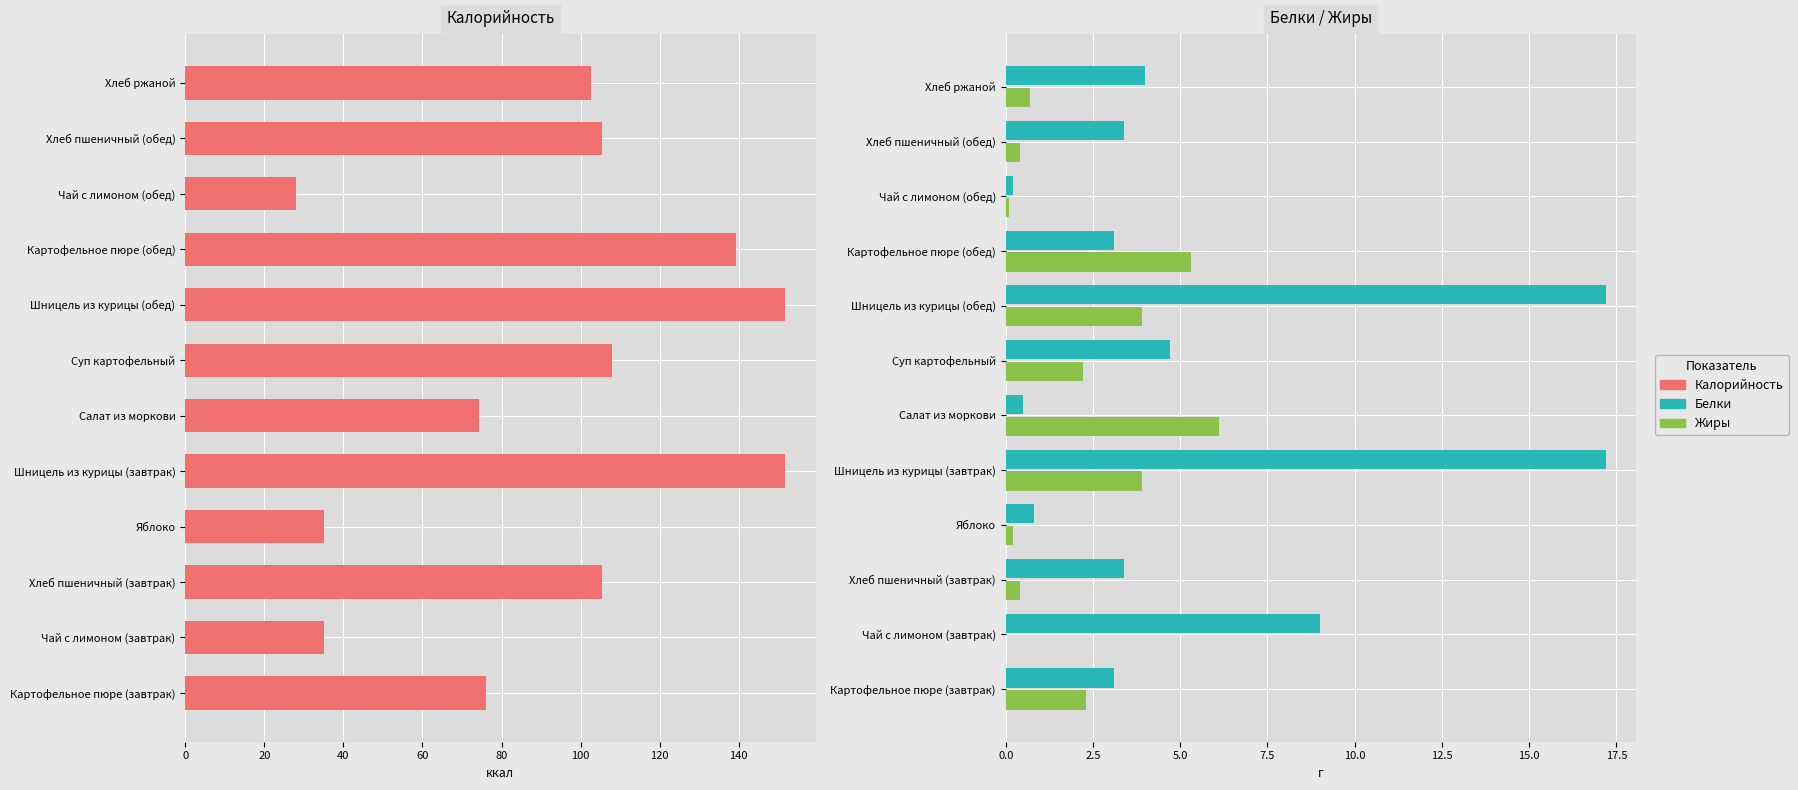

True or false: Калорийность has a value of 105.5 at Хлеб пшеничный (обед).

True